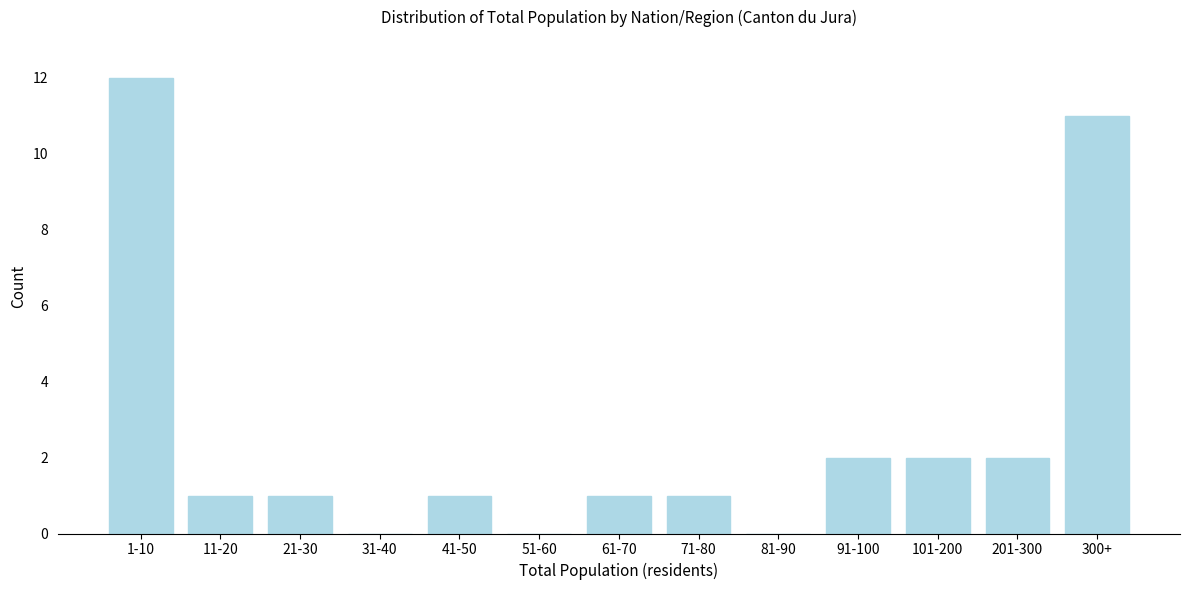

Reading right to left, extract all data points from this chart.

300+=11	201-300=2	101-200=2	91-100=2	81-90=0	71-80=1	61-70=1	51-60=0	41-50=1	31-40=0	21-30=1	11-20=1	1-10=12